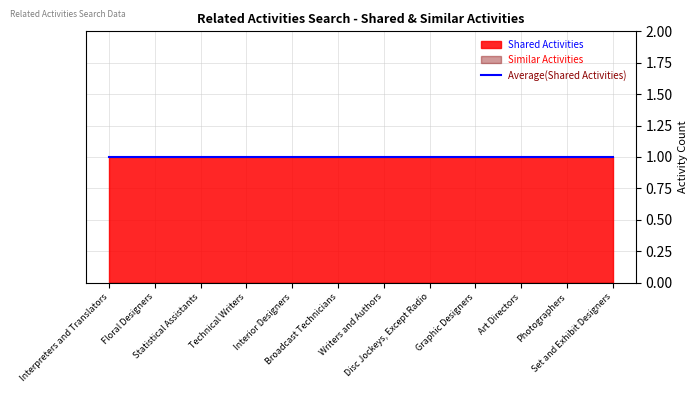

What is the total value across all series at Broadcast Technicians?

1